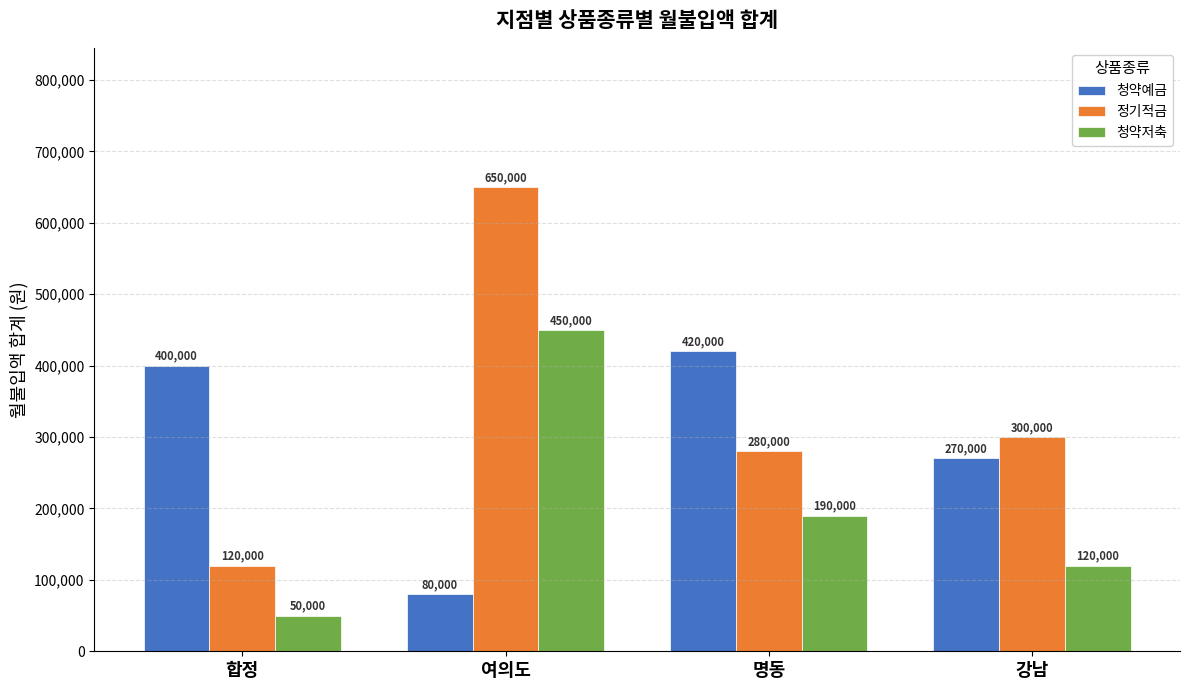

Which series has the largest range (max minus min)?

정기적금